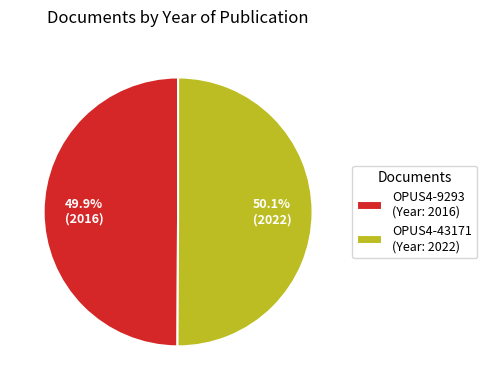

What is the ratio of the value at OPUS4-9293 (Year: 2016) to the value at OPUS4-43171 (Year: 2022)?

1.0